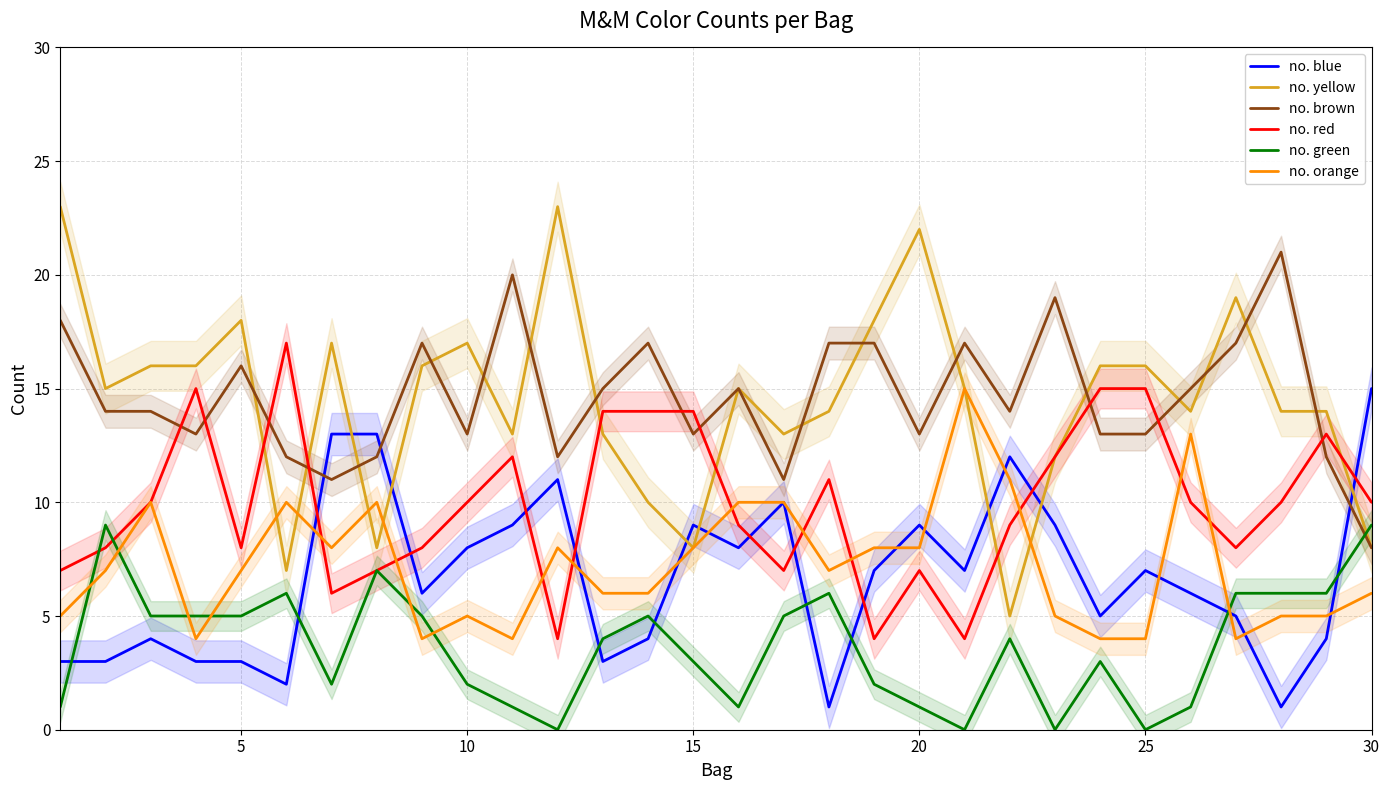

True or false: no. brown and no. green cross at least once.

True